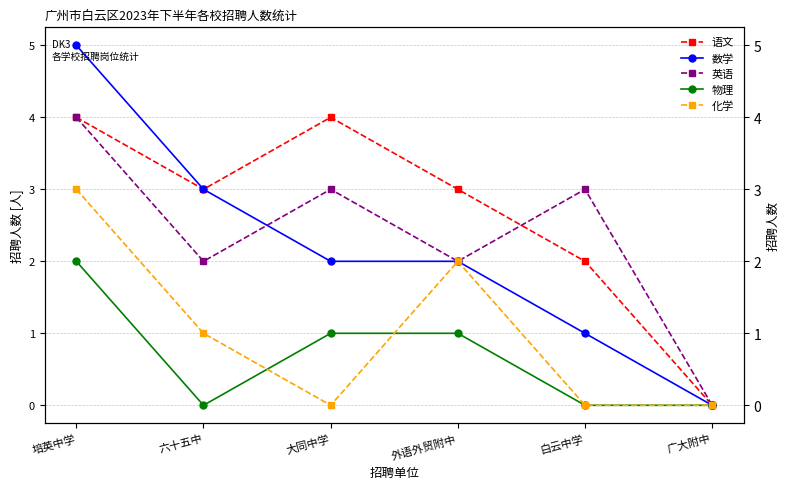

At how many categories does at least one series exceed 2?

5